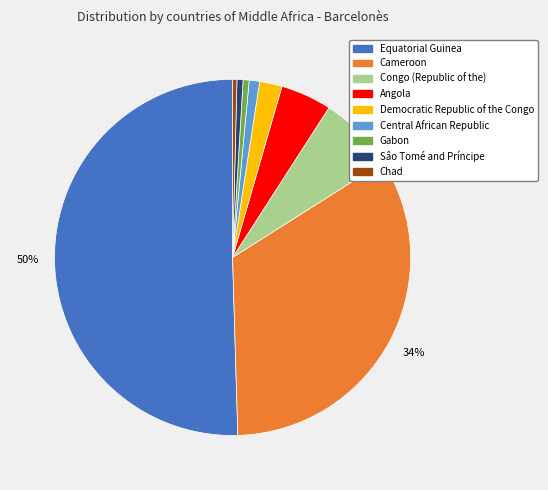

To the nearest percent, what portion does Cameroon represent?

34%